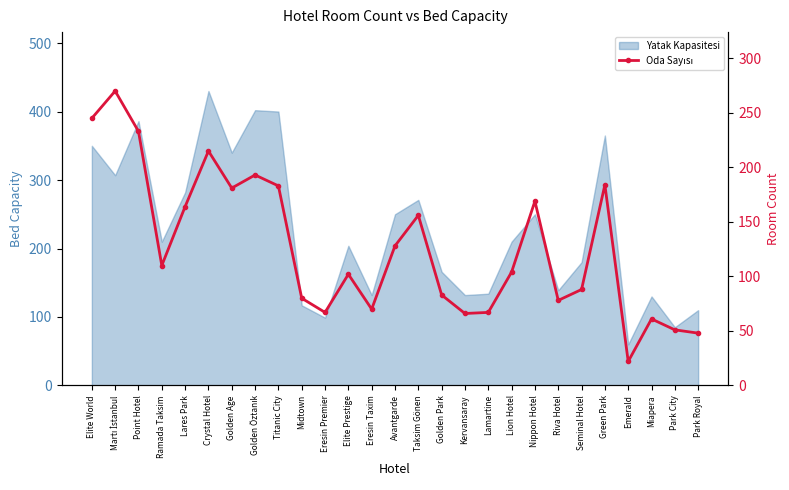

Reading left to right, what are all the values shown in this chart?

Elite World=245	Martı İstanbul=270	Point Hotel=233	Ramada Taksim=110	Lares Park=164	Crystal Hotel=215	Golden Age=181	Golden Öztanık=193	Titanic City=183	Midtown=80	Eresin Premier=67	Elite Prestige=102	Eresin Taxim=70	Avantgarde=128	Taksim Gönen=156	Golden Park=83	Kervansaray=66	Lamartine=67	Lion Hotel=104	Nippon Hotel=169	Riva Hotel=78	Seminal Hotel=88	Green Park=184	Emerald=22	Miapera=61	Park City=51	Park Royal=48